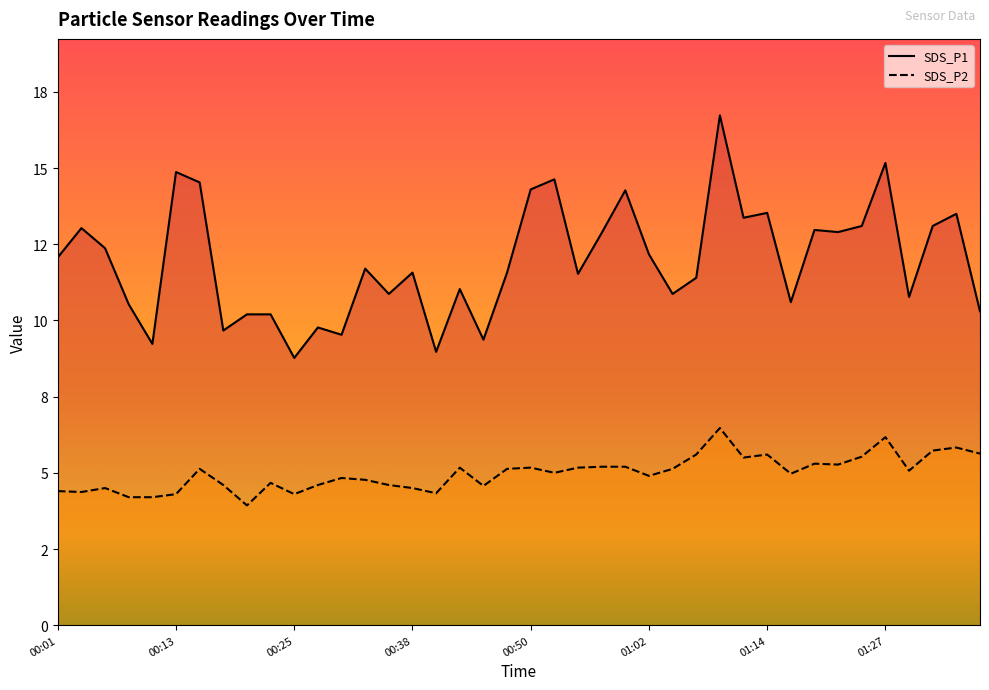

Does the chart display data point markers on the line(s)?

No